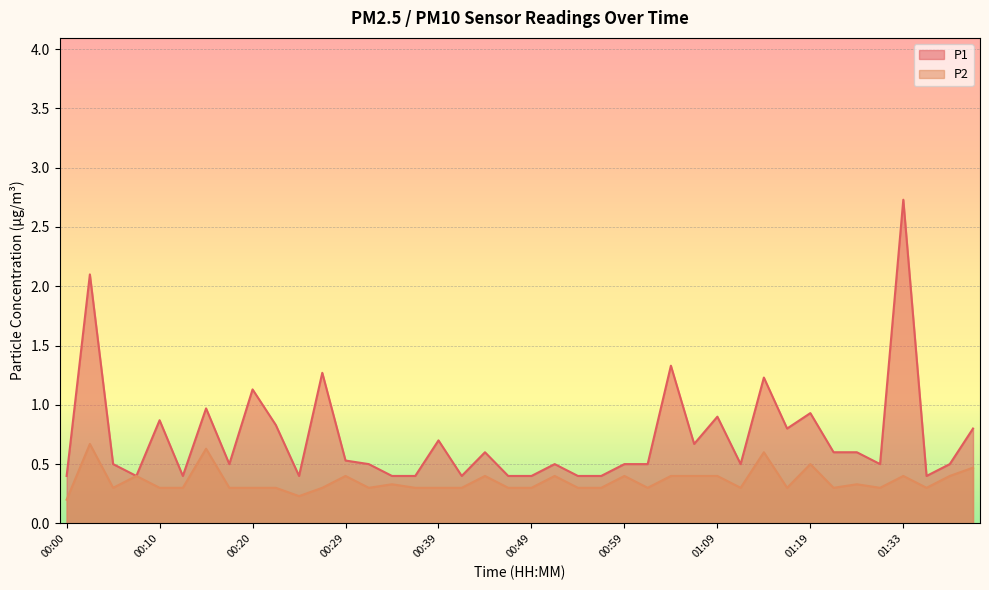

List the series in order of their peak value, highest first.

P1, P2